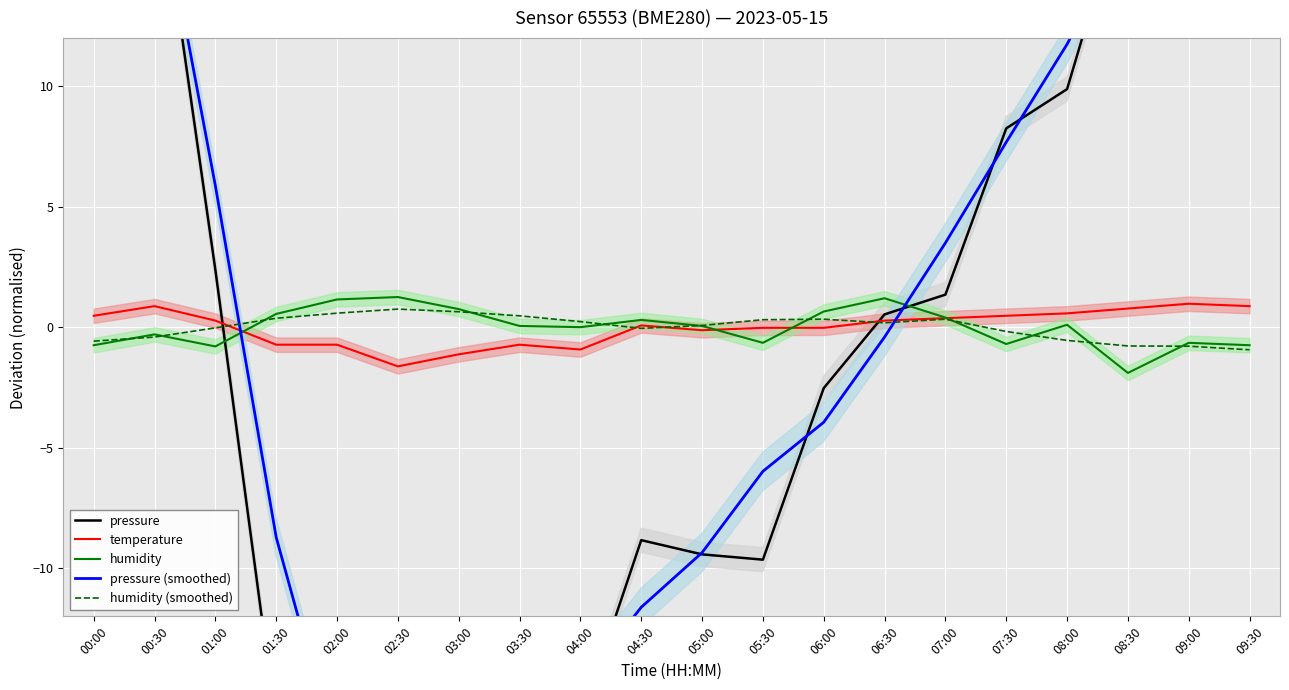

Reading left to right, list all the values displayed in this chart.

pressure: 45.3	20.0	2.4	-16.5	-21.8	-27.7	-25.6	-13.9	-16.3	-8.8	-9.4	-9.6	-2.5	0.5	1.4	8.3	9.9	18.4	20.9	25.4
temperature: 0.5	0.9	0.3	-0.7	-0.7	-1.6	-1.1	-0.7	-0.9	0.1	-0.1	-0.0	-0.0	0.3	0.4	0.5	0.6	0.8	1.0	0.9
humidity: -0.7	-0.3	-0.8	0.6	1.2	1.3	0.8	0.1	0.0	0.3	0.1	-0.6	0.7	1.2	0.4	-0.7	0.1	-1.9	-0.6	-0.7
pressure (smoothed): 26.6	19.3	5.9	-8.7	-17.9	-21.1	-21.1	-18.5	-14.8	-11.6	-9.4	-6.0	-3.9	-0.4	3.5	7.7	11.7	16.5	20.0	22.2
humidity (smoothed): -0.6	-0.4	-0.0	0.4	0.6	0.8	0.6	0.5	0.2	-0.0	0.1	0.3	0.3	0.2	0.3	-0.2	-0.5	-0.8	-0.8	-0.9